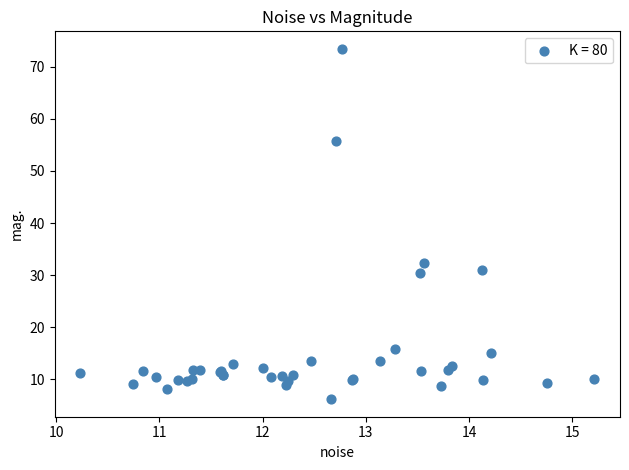

What Y value in the scatter plot is closest to 39?

32.4